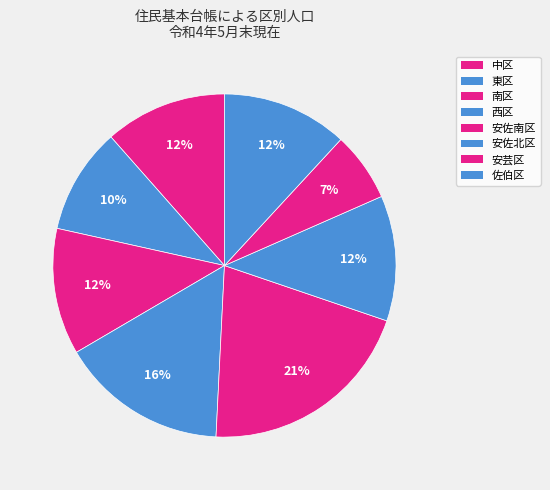

Rank the categories by value from highest to lowest.

安佐南区, 西区, 南区, 佐伯区, 安佐北区, 中区, 東区, 安芸区